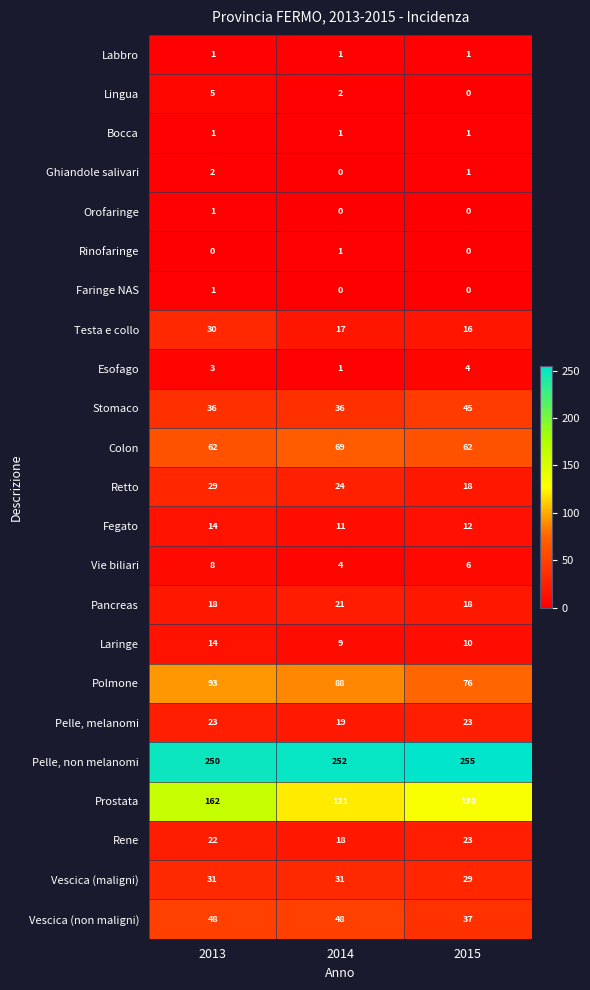

Which label corresponds to the largest value in the chart?

2015